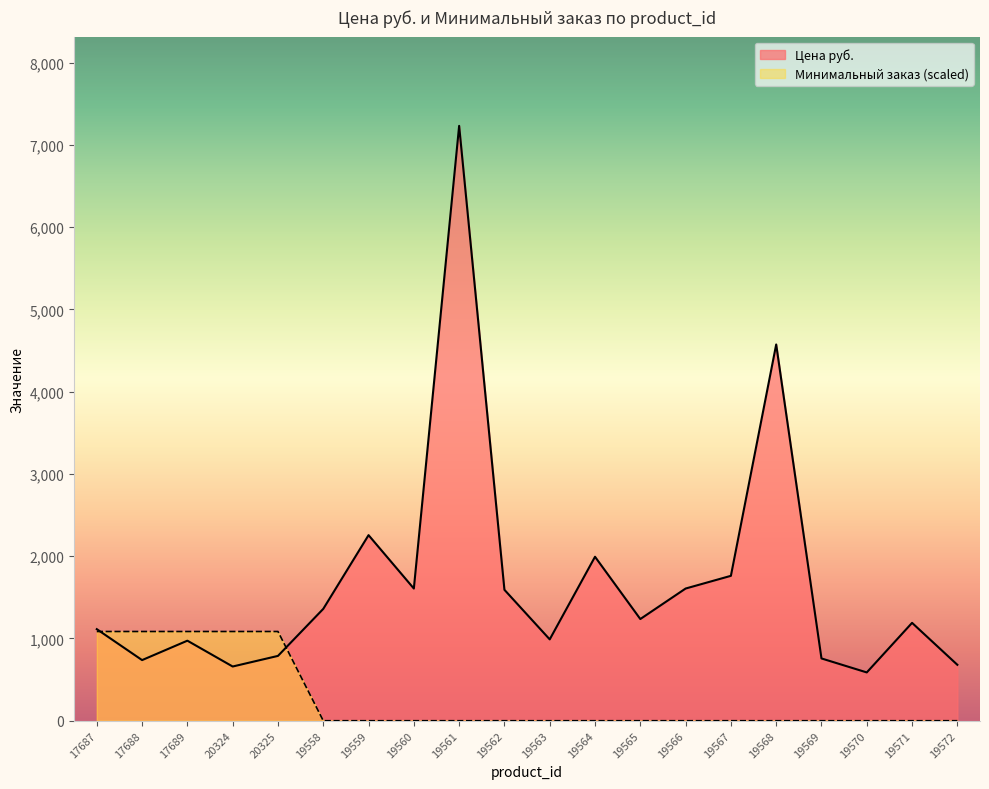

What is the label of the 16th point from the left?

19568